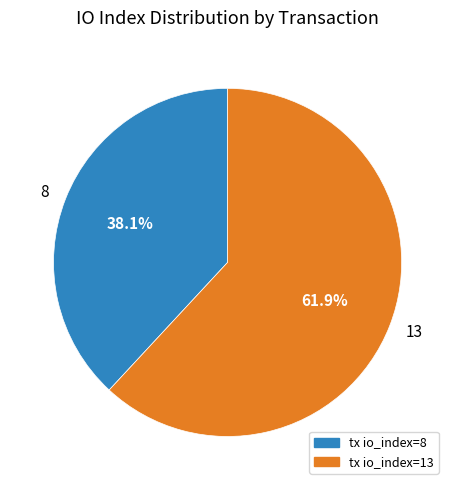

Which category has the biggest portion of the pie?

13